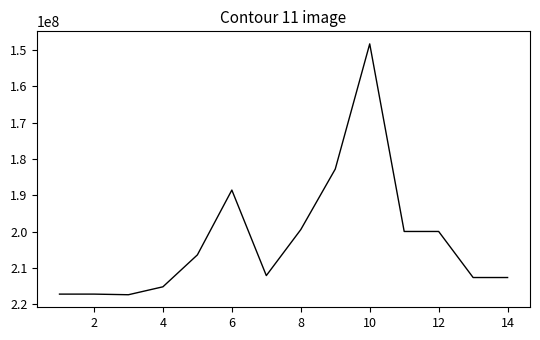

What is the greatest value displayed?

217395793